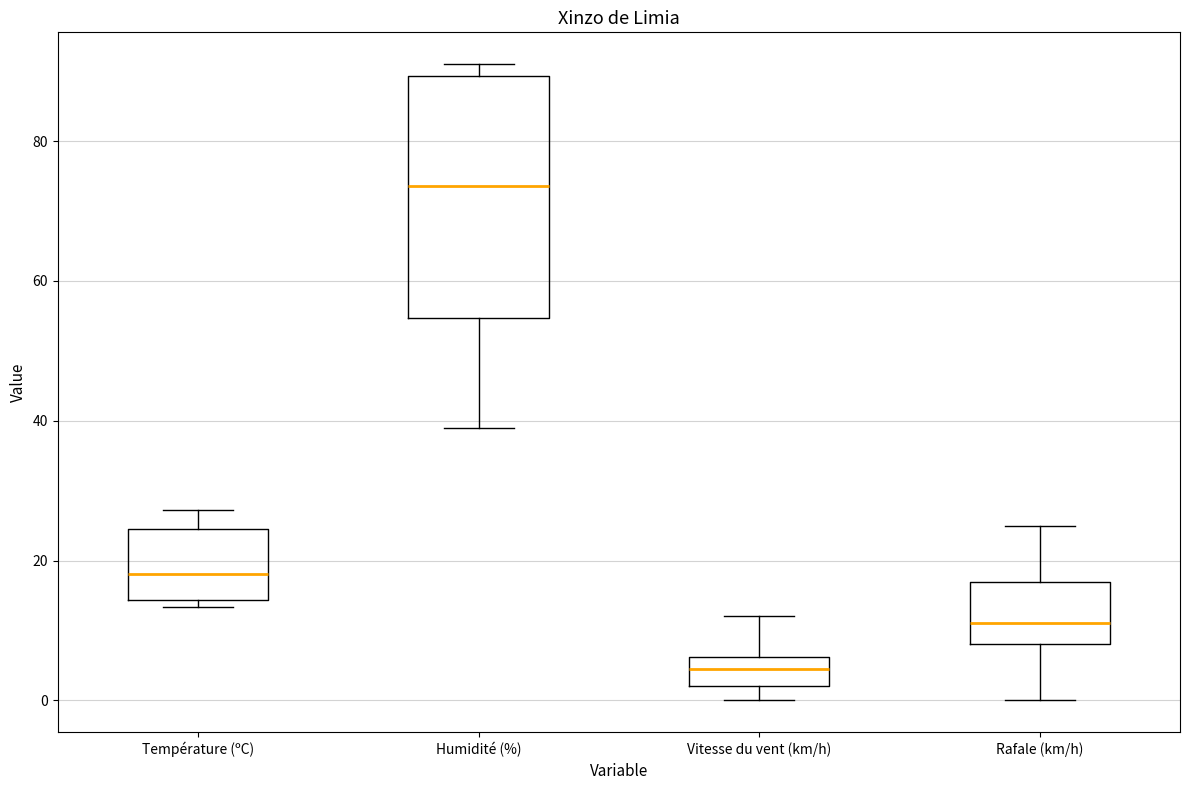

Which box is the tallest, from its lower edge to its upper edge?

Humidité (%)